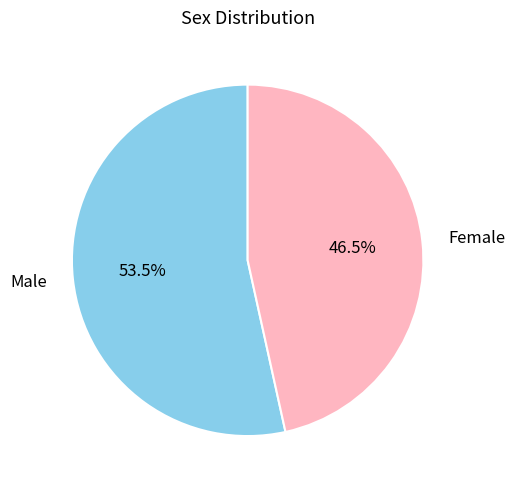

How many slices are in this pie chart?

2